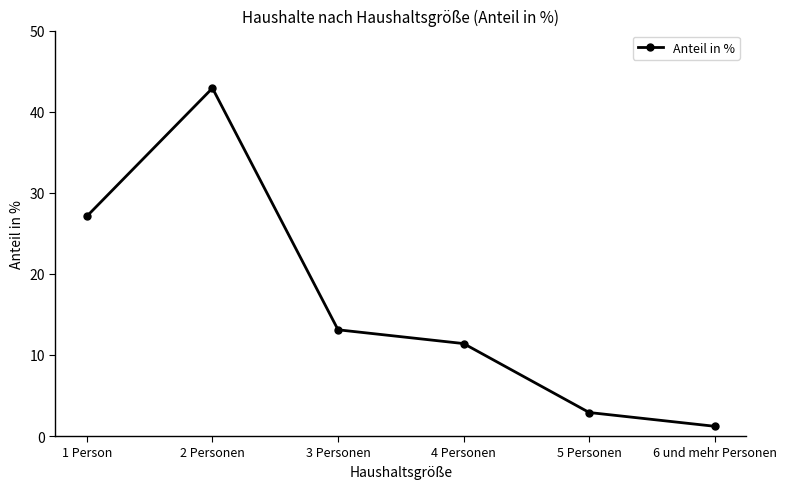

How many values are below 13?

3